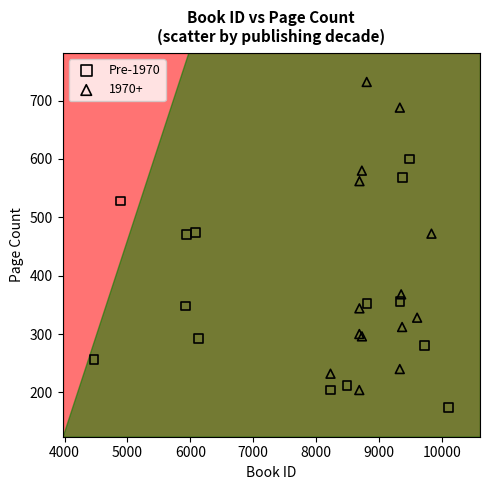

Which series contains the highest Y value?

1970+